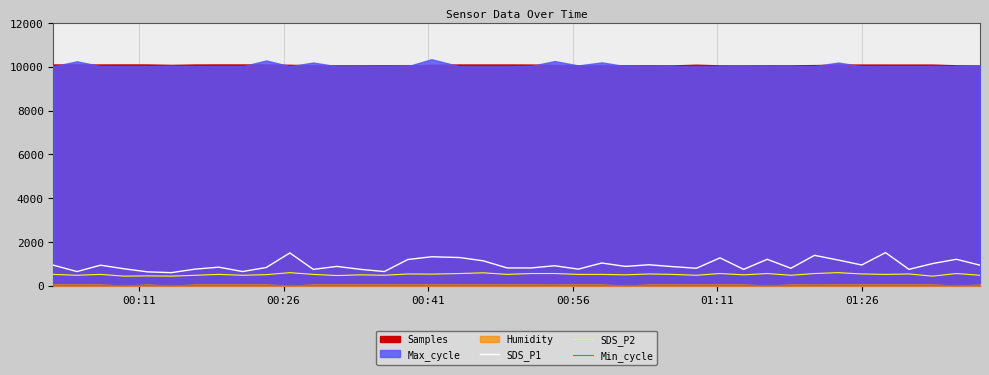

True or false: Min_cycle and SDS_P2 cross at least once.

False